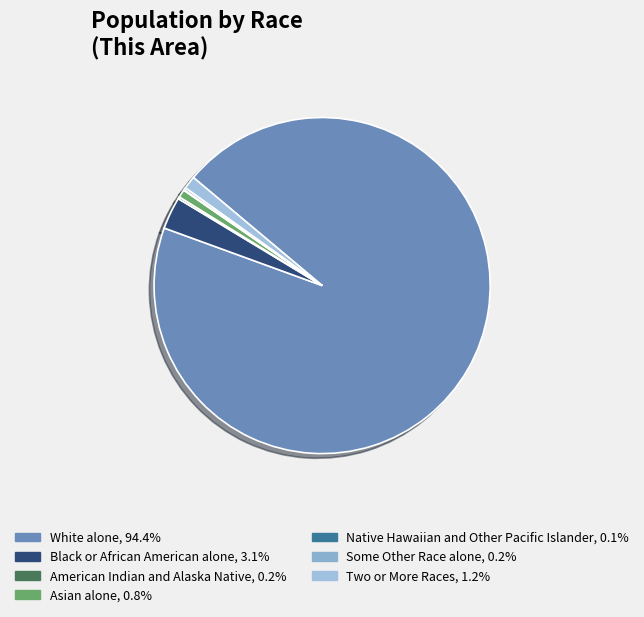

Is the sum of Some Other Race alone and Black or African American alone greater than half?

No